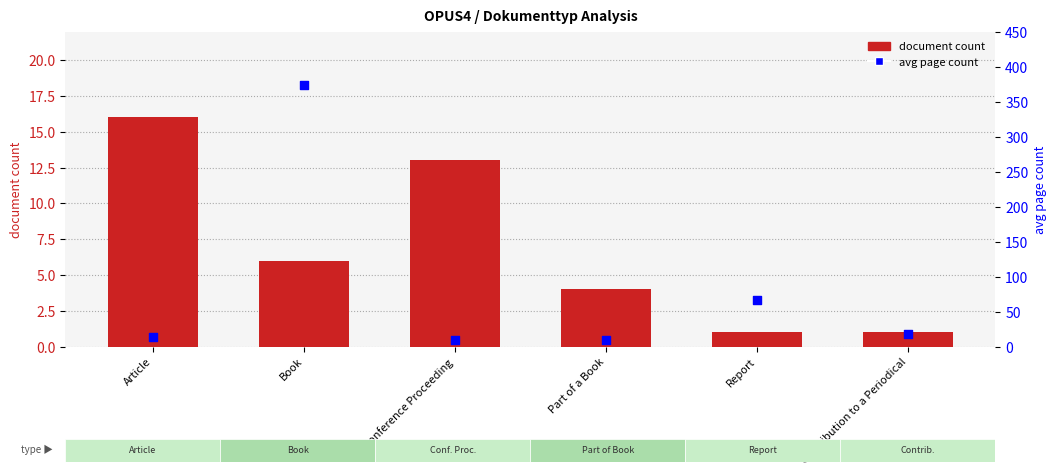

Which series has the largest total across all categories?

avg page count